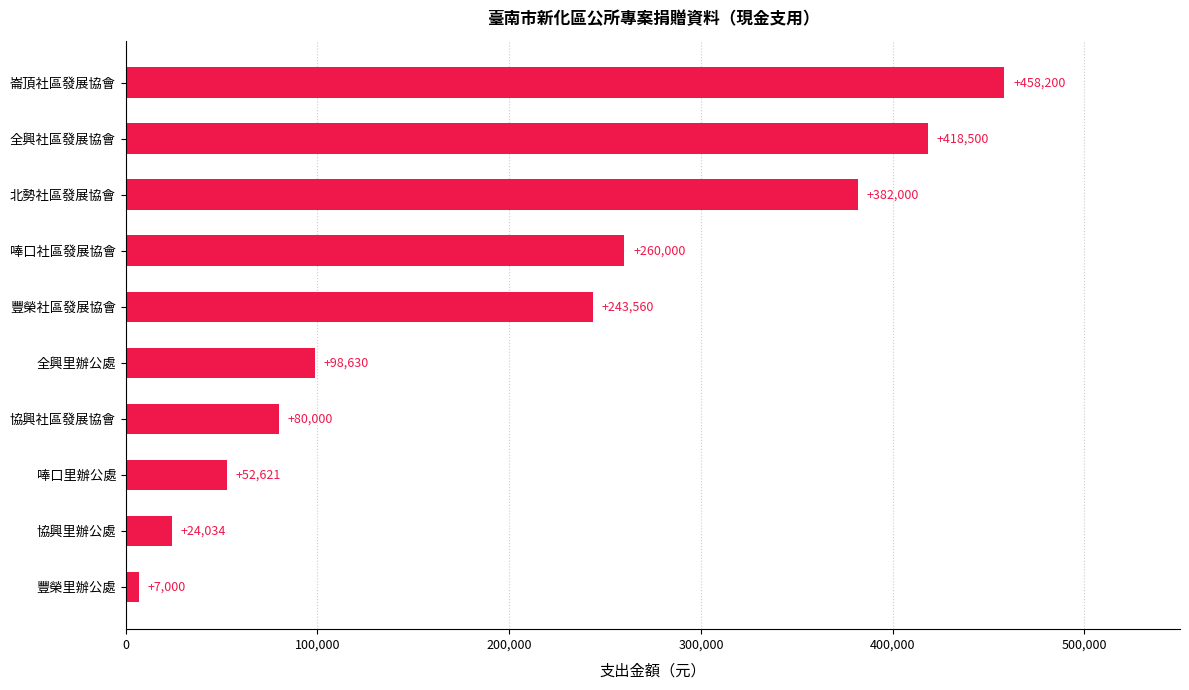

What is the difference between the maximum and minimum values?

451200